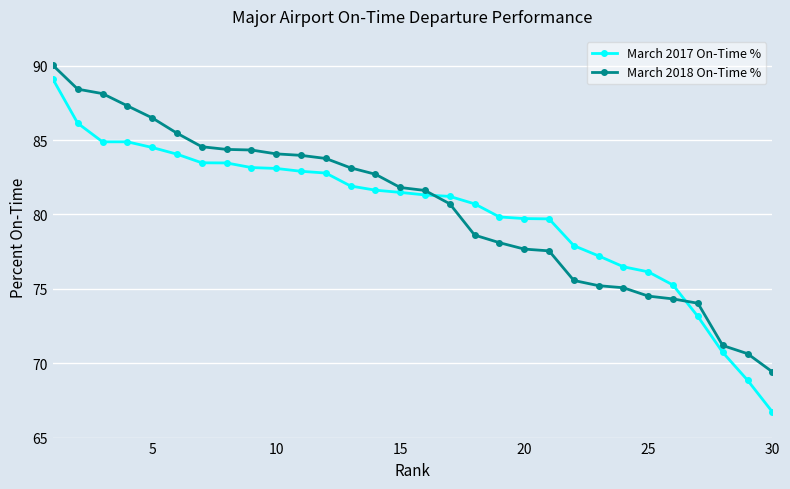

At how many categories does at least one series exceed 79?

21